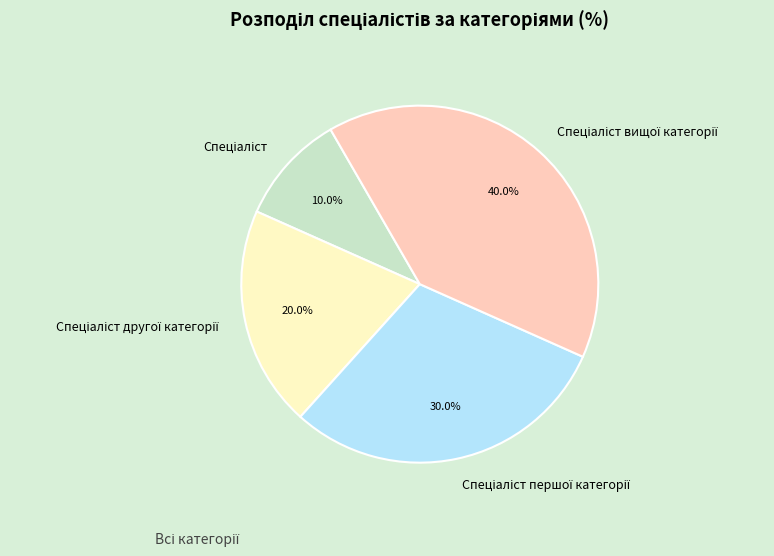

Is there a majority slice in this chart?

No